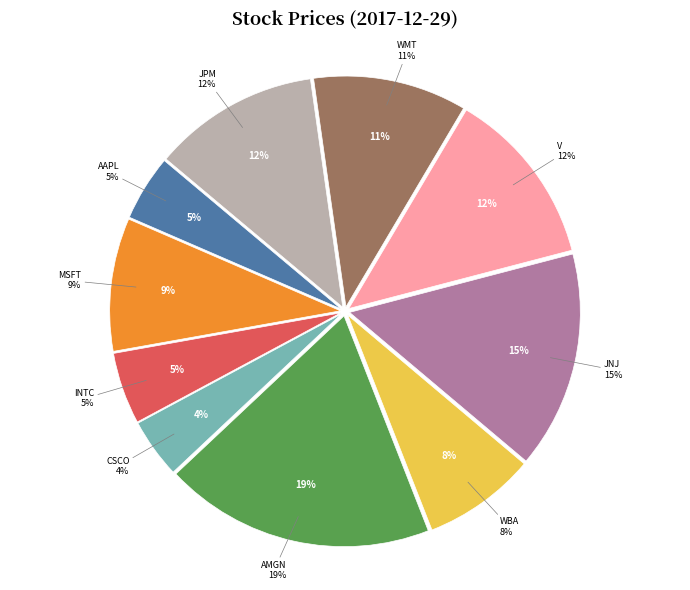

To the nearest percent, what percentage of the pie is AMGN?

19%